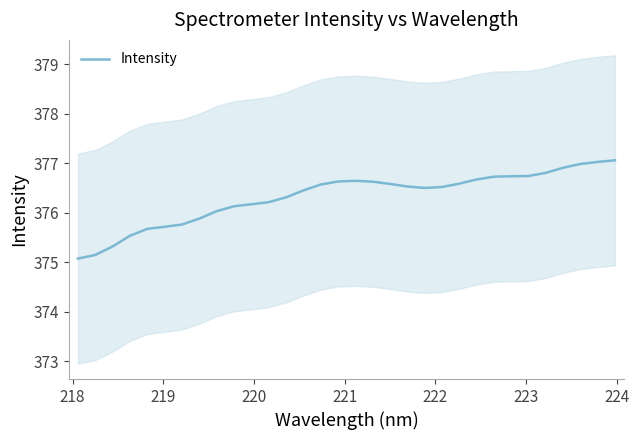

What is the lowest value of the Intensity series?

375.1